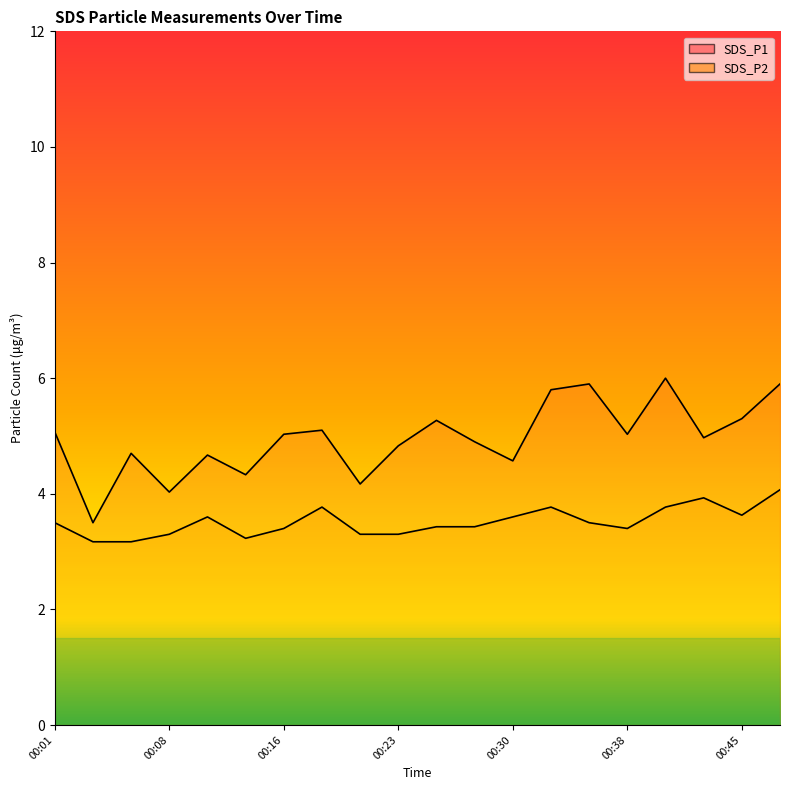

Which has a higher value, 00:33 or 00:38?

00:33